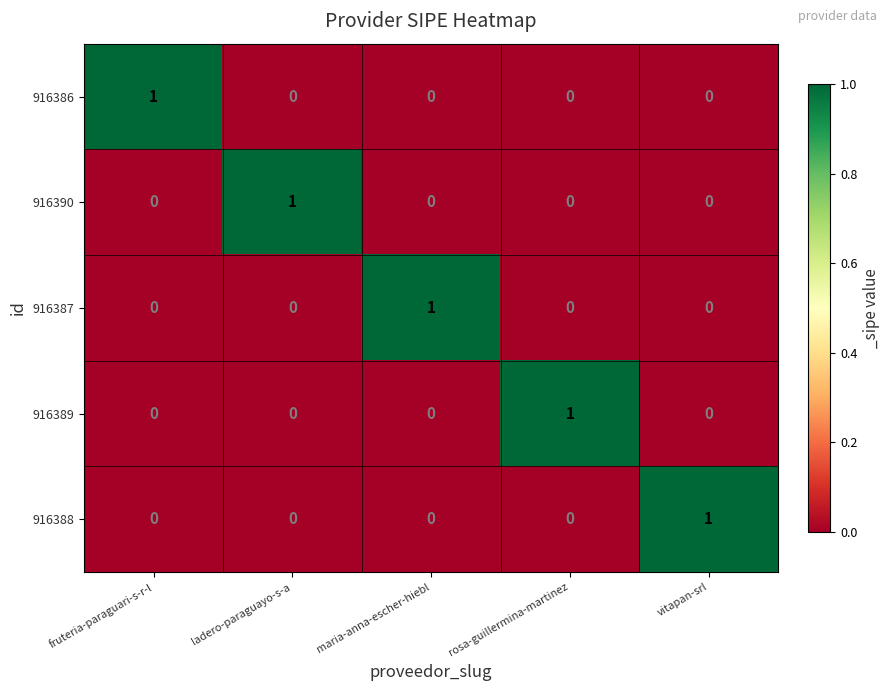

Count the number of data series in this chart.

5